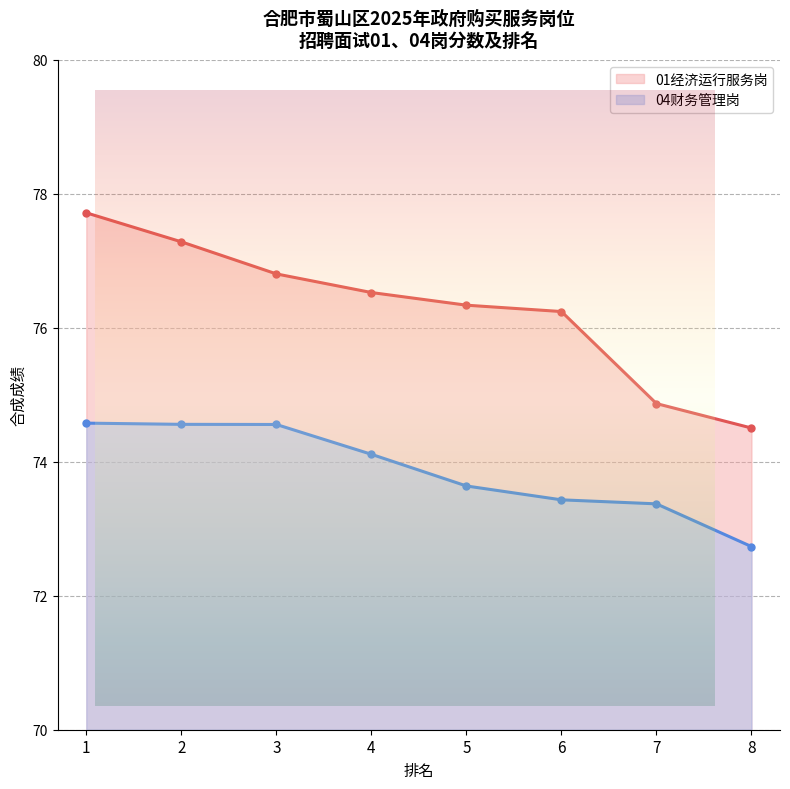

List the labels in order of 01经济运行服务岗 value, largest first.

1, 2, 3, 4, 5, 6, 7, 8